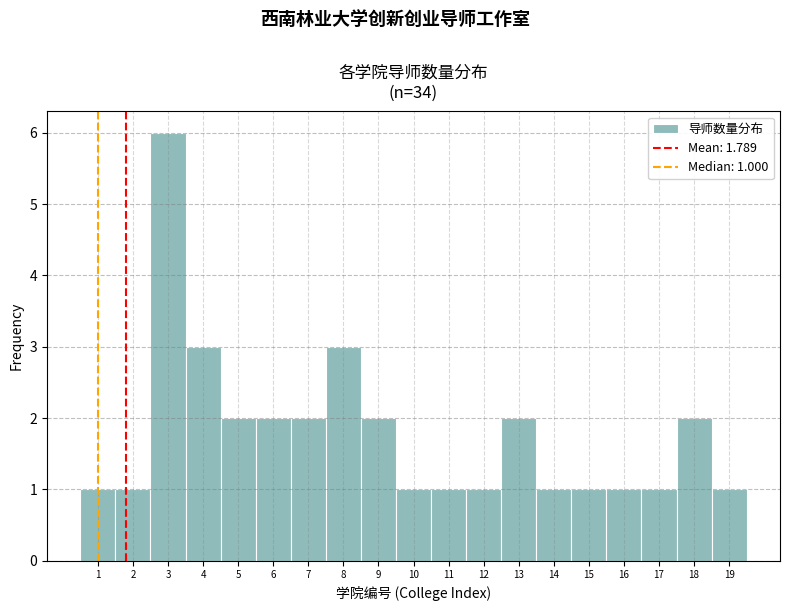

Over which range of the x-axis is the bar tallest?

2.5 to 3.5